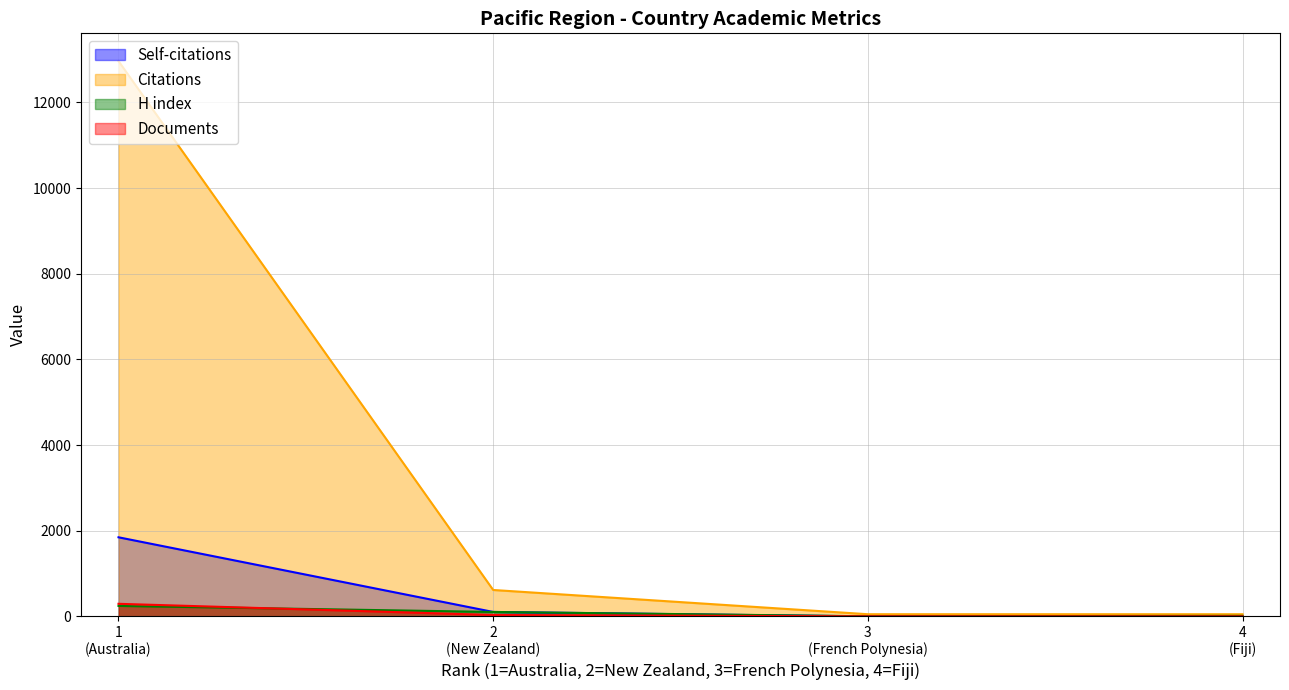

Which category has the lowest value in the Self-citations series?

French Polynesia